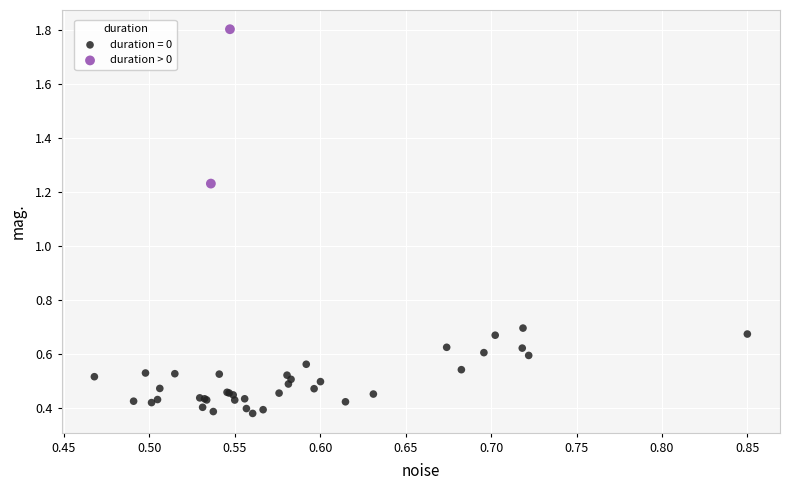

What are all the series names shown in the legend?

duration = 0, duration > 0